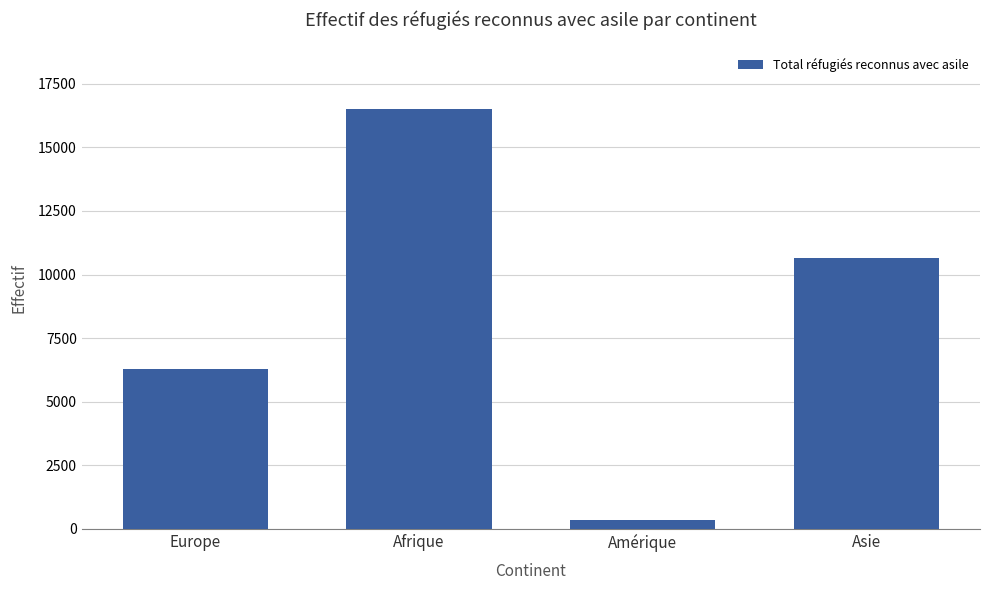

The chart shows a value of 6300 at Europe. True or false?

True